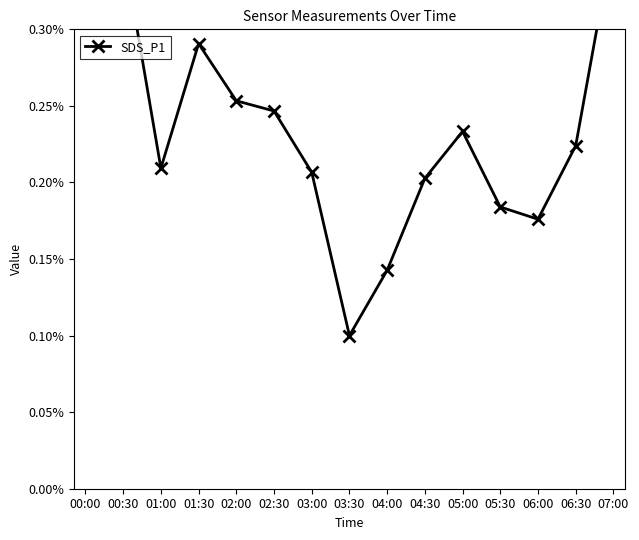

List the labels in order of value, smallest first.

03:30, 04:00, 06:00, 05:30, 04:30, 03:00, 01:00, 06:30, 05:00, 02:30, 02:00, 01:30, 00:00, 00:30, 07:00